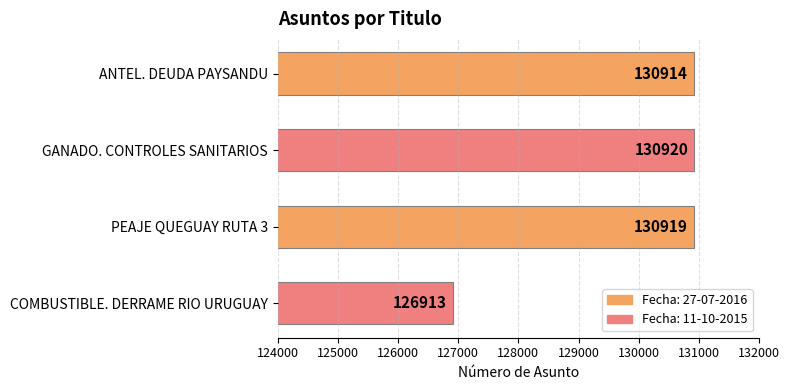

What is the smallest value displayed?

126913